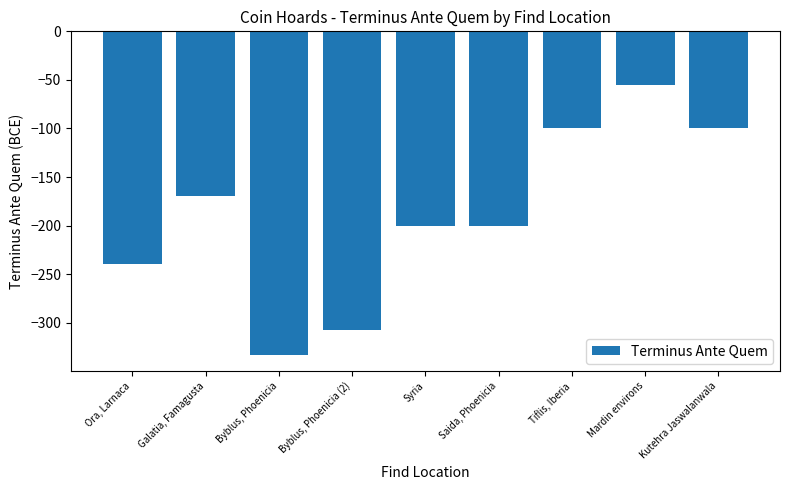

What is the sum of the values at Saida, Phoenicia and Byblus, Phoenicia (2)?

-508